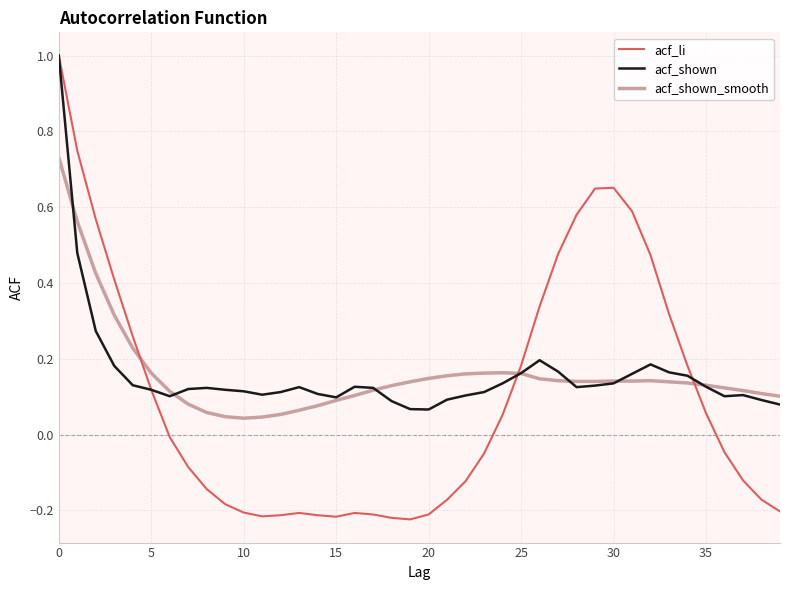

Which series has the widest spread of values?

acf_li